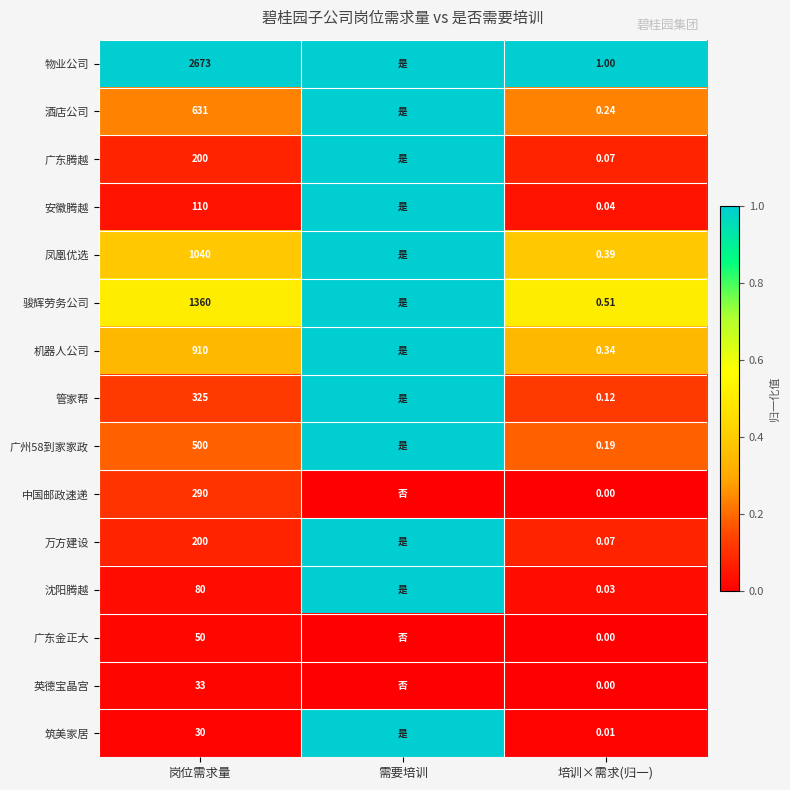

Between 岗位需求量 and 培训×需求(归一), which series saw the biggest shift?

物业公司